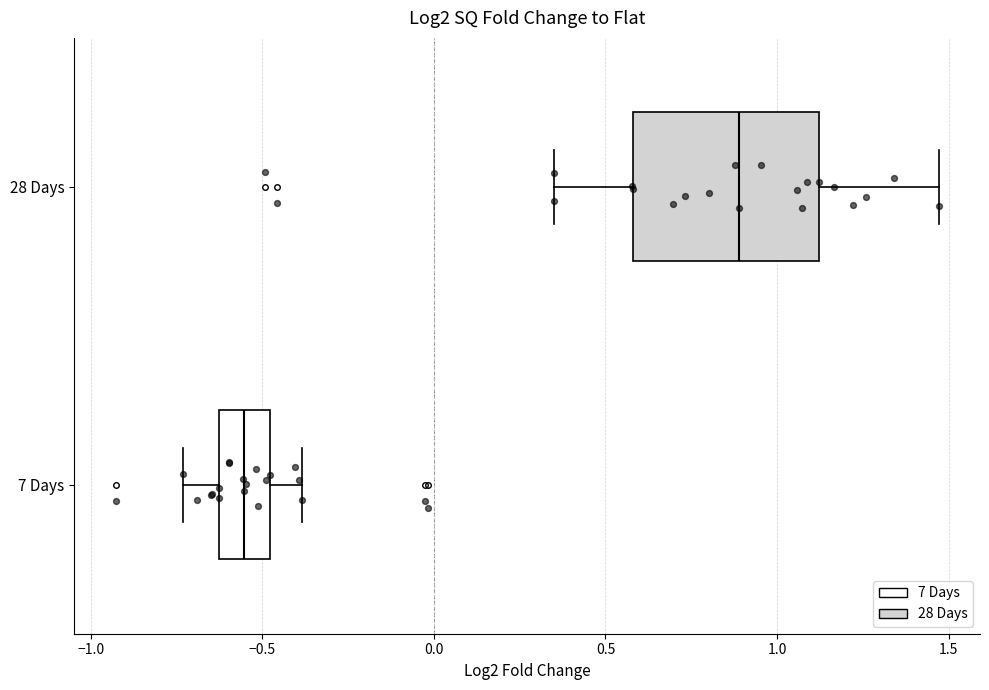

Which box's median line is the furthest to the right?

28 Days